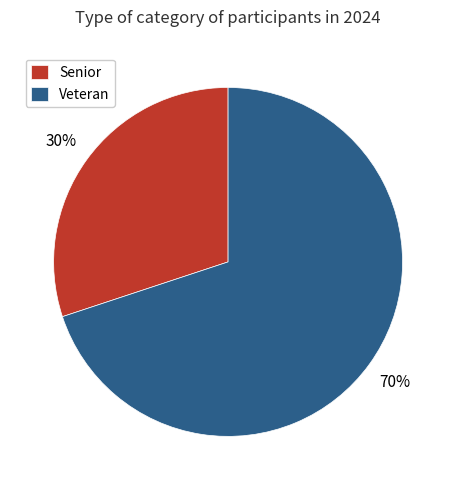

Which slice is the largest?

Veteran